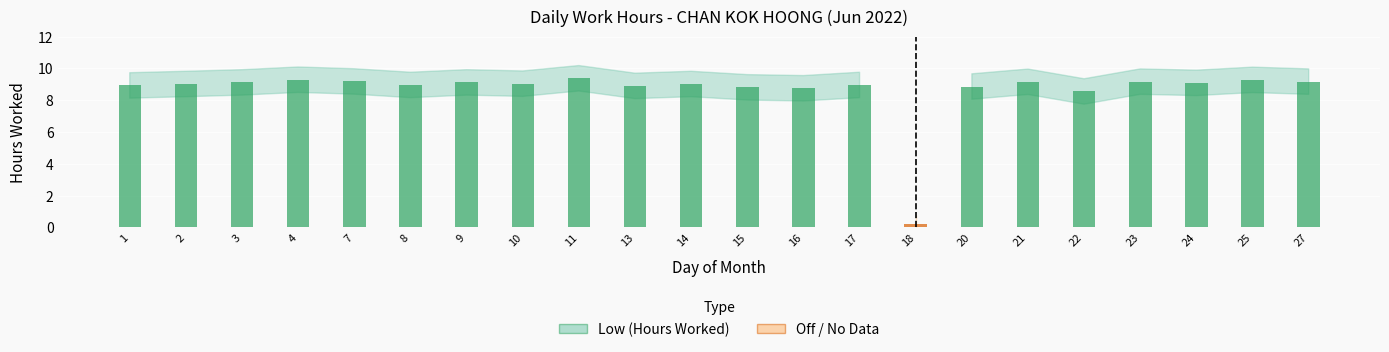

Which label corresponds to the largest value in the chart?

11